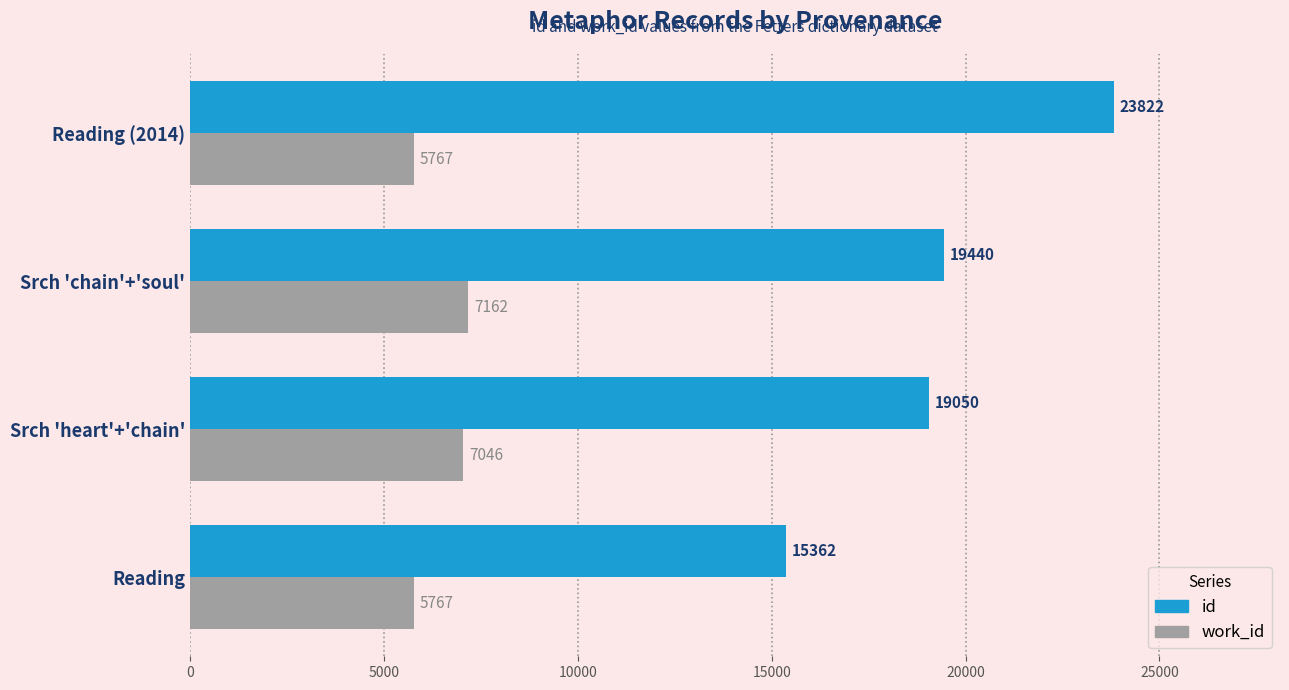

What is the difference between the maximum and minimum values in the id series?

8460